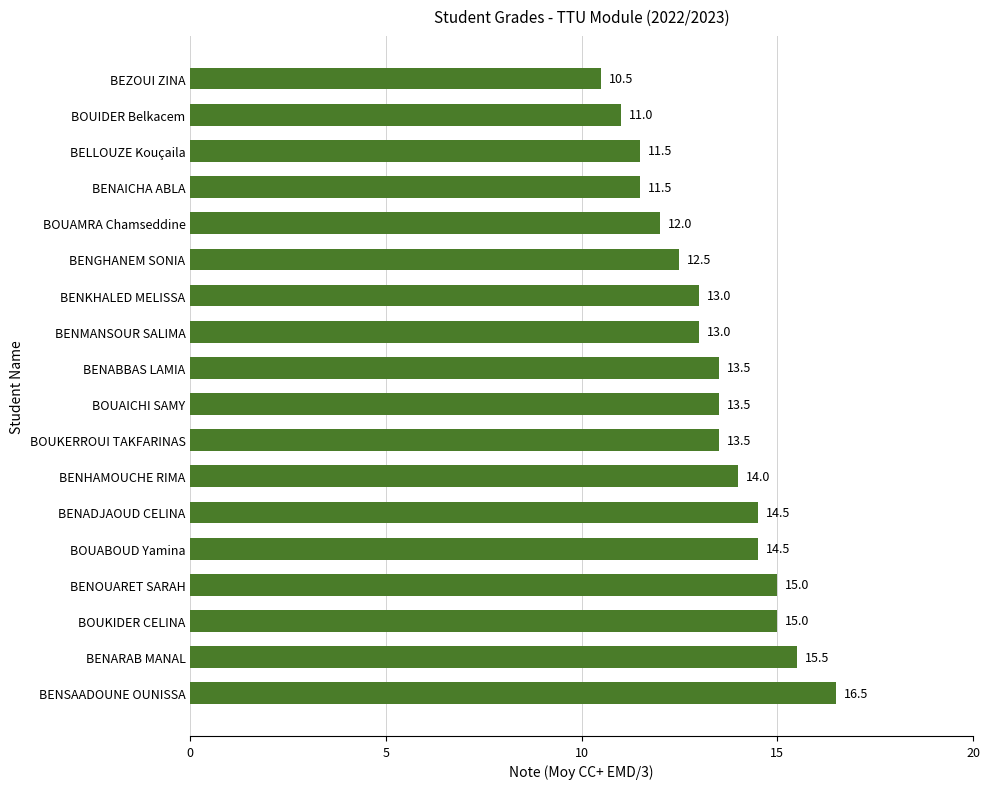

Reading bottom to top, what are all the values shown in this chart?

16.5	15.5	15.0	15.0	14.5	14.5	14.0	13.5	13.5	13.5	13.0	13.0	12.5	12.0	11.5	11.5	11.0	10.5